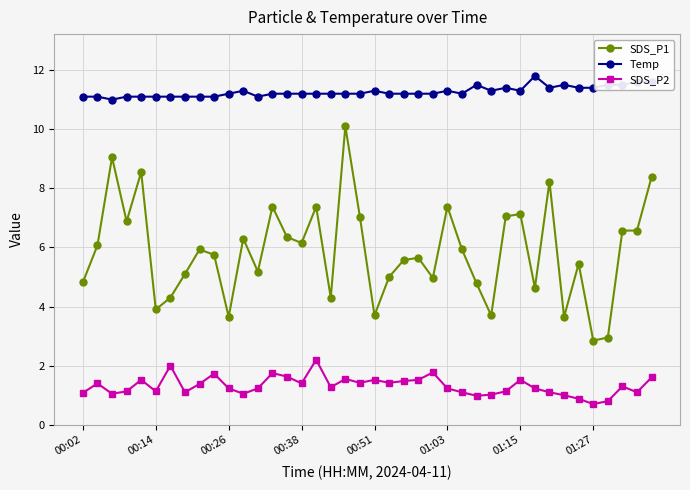

Which series has the widest spread of values?

SDS_P1